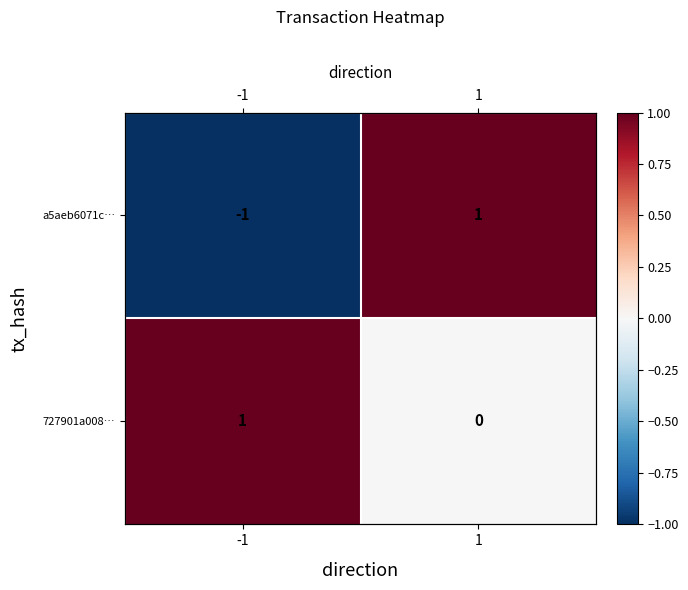

The value of a5aeb6071c… at 1 is 2. True or false?

False